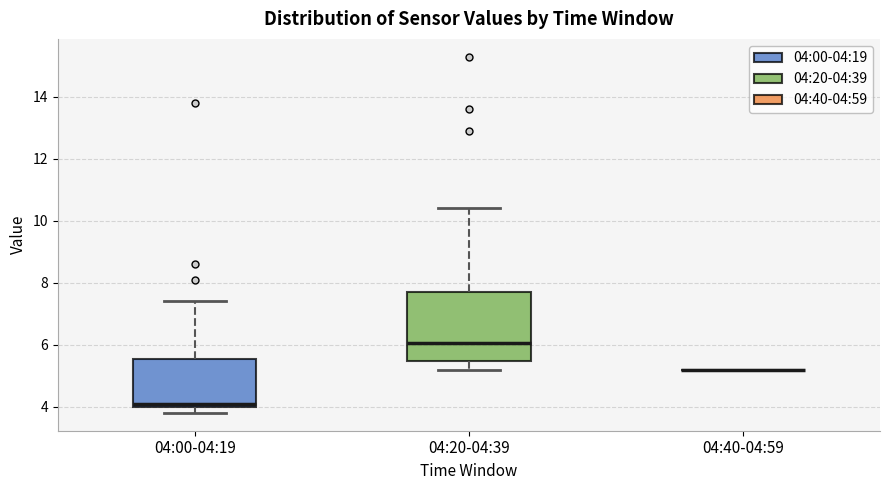

Reading left to right, transcribe this box plot: for each box, give where its median line is, the range the box spans, and where its two whiskers end, as read against the y-axis. The values are not printed on the chart, so give them approximately, as read against the axis.

04:00-04:19: median 4.2, box 4.0 to 5.6, whiskers 3.8 to 7.4
04:20-04:39: median 6.0, box 5.4 to 7.8, whiskers 5.2 to 10.4
04:40-04:59: box collapsed to a line at 5.2, whiskers 5.2 to 5.2